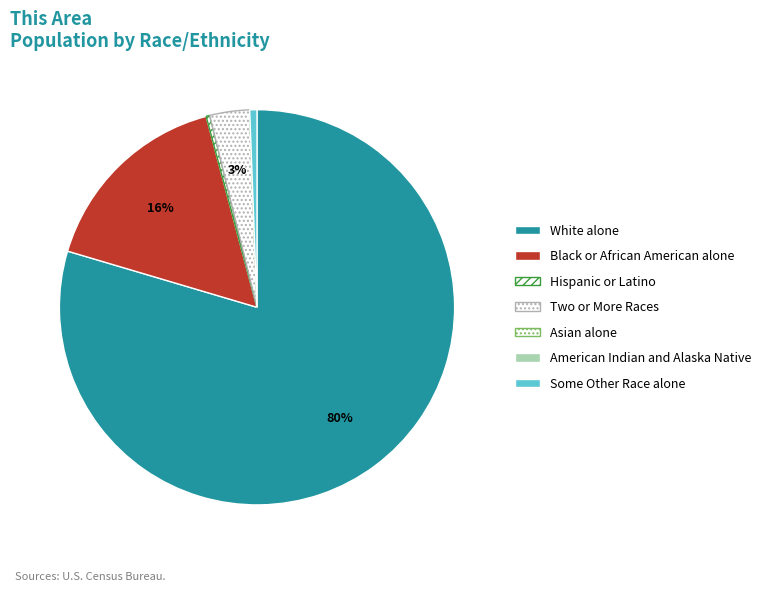

To the nearest percent, what is the average slice percentage?

14%